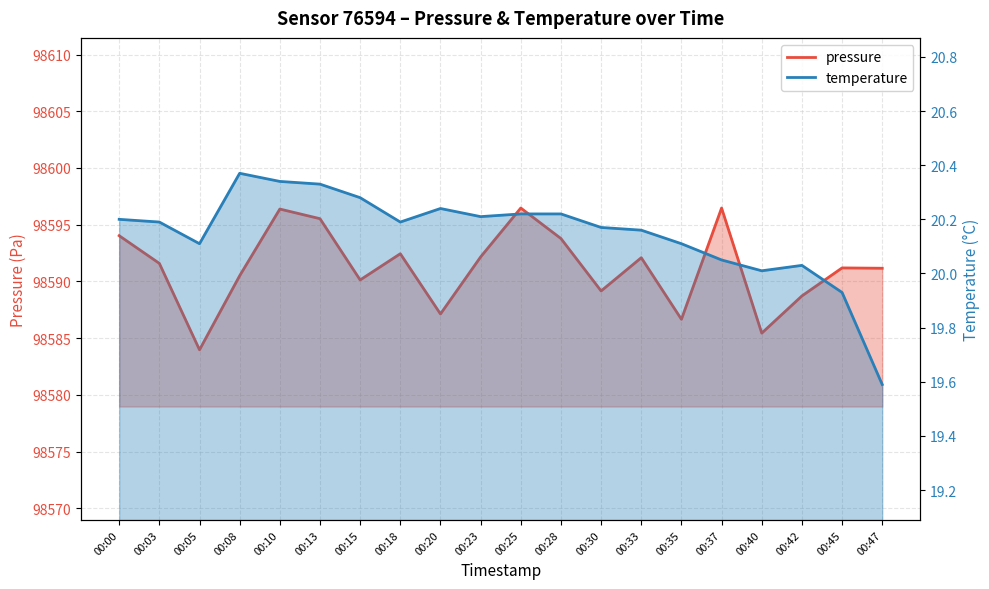

At which category does pressure reach its first local peak?

00:10